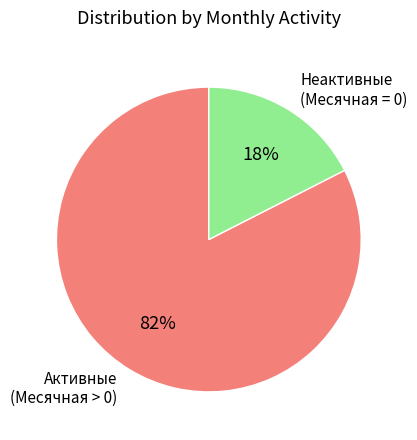

Which has a higher value, Активные (Месячная > 0) or Неактивные (Месячная = 0)?

Активные (Месячная > 0)